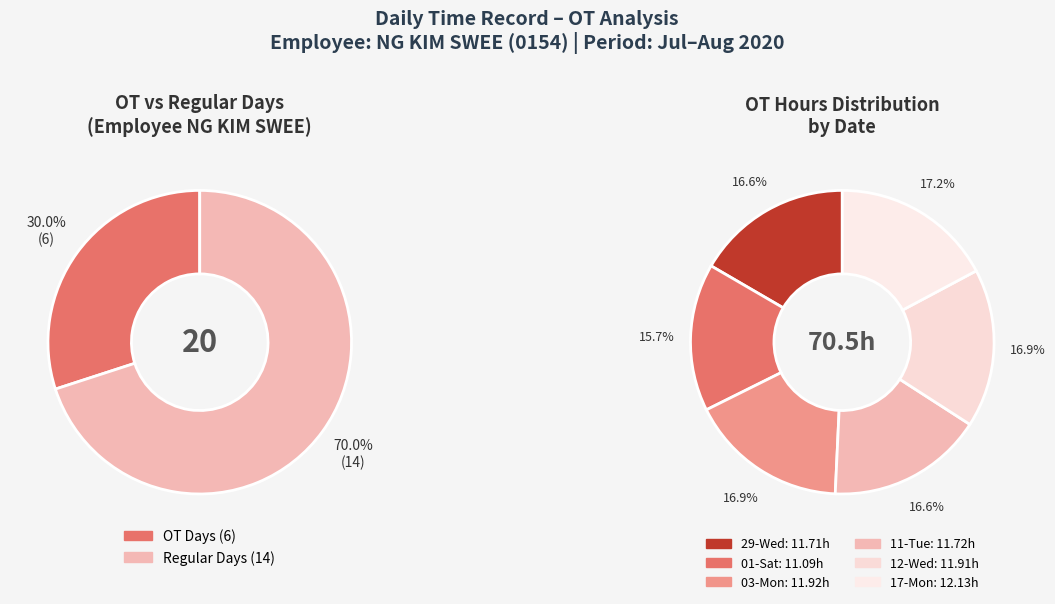

Is there any slice that represents more than half of the pie?

No